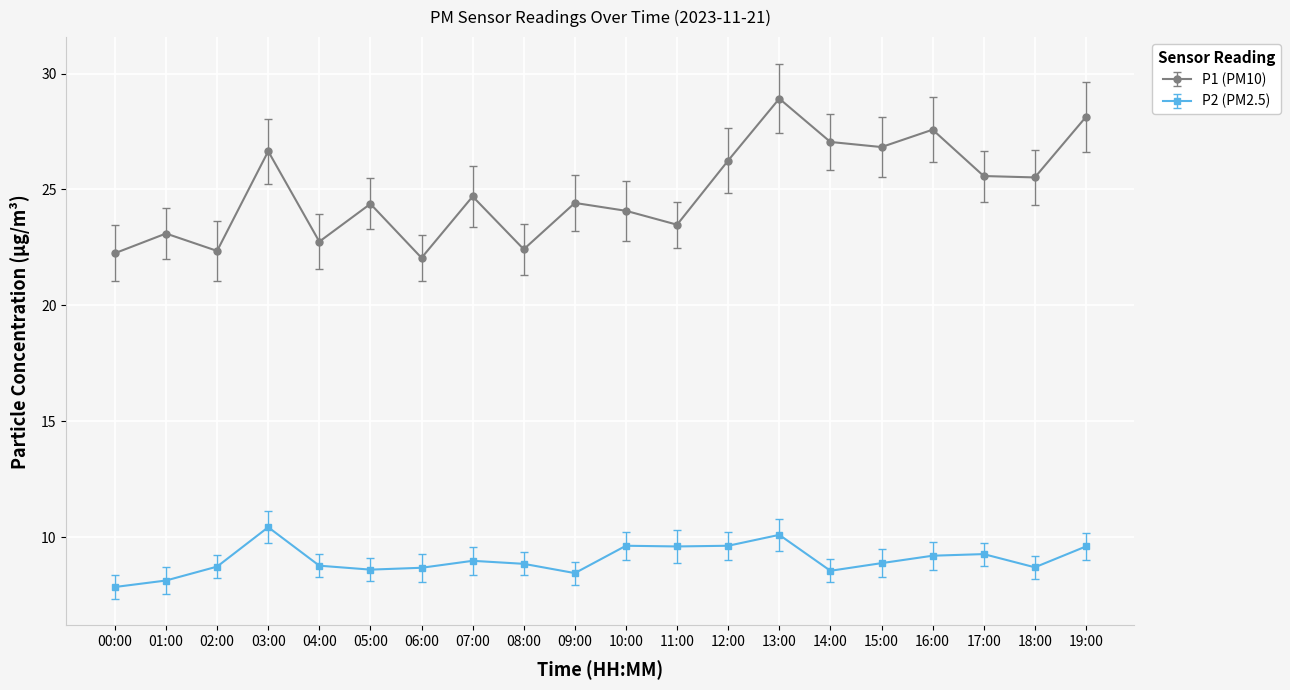

The P1 (PM10) series shows 25.6 at 17:00. True or false?

True